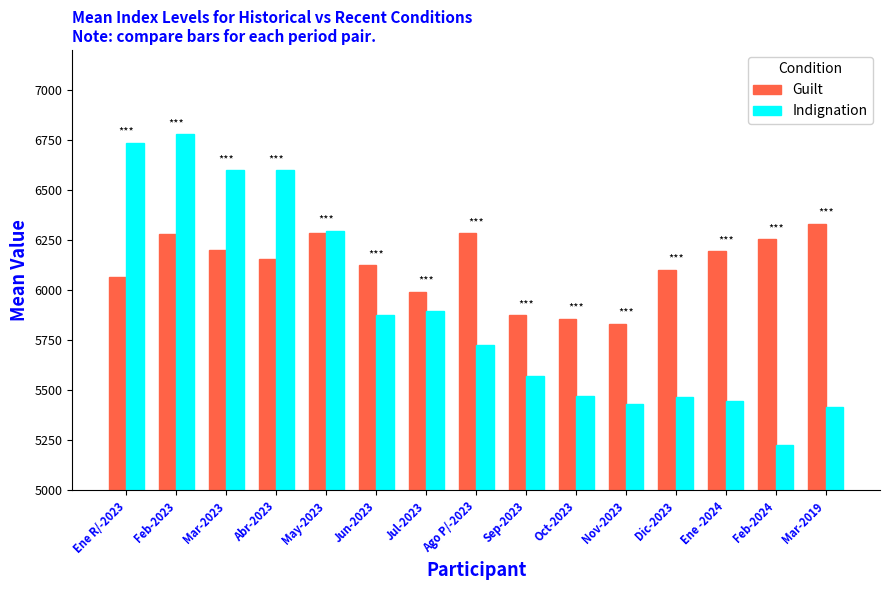

How many bars are there in total?

30